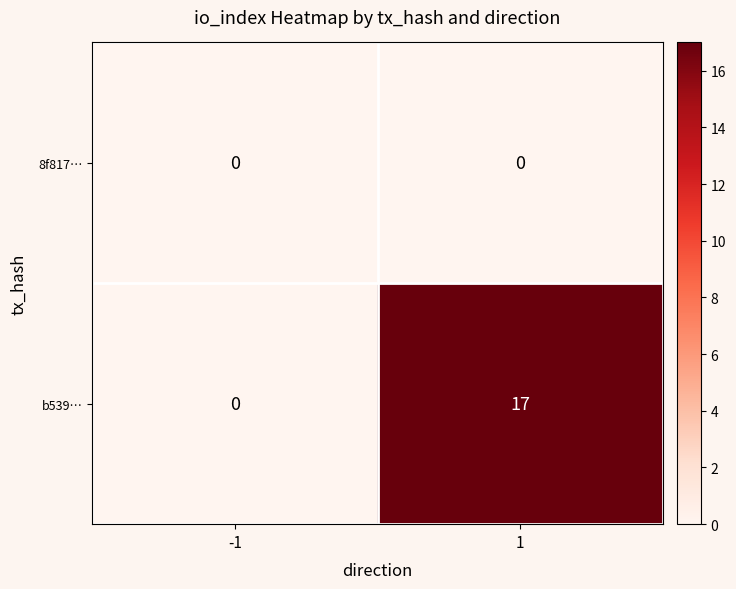

At which category is the sum across all series the highest?

1